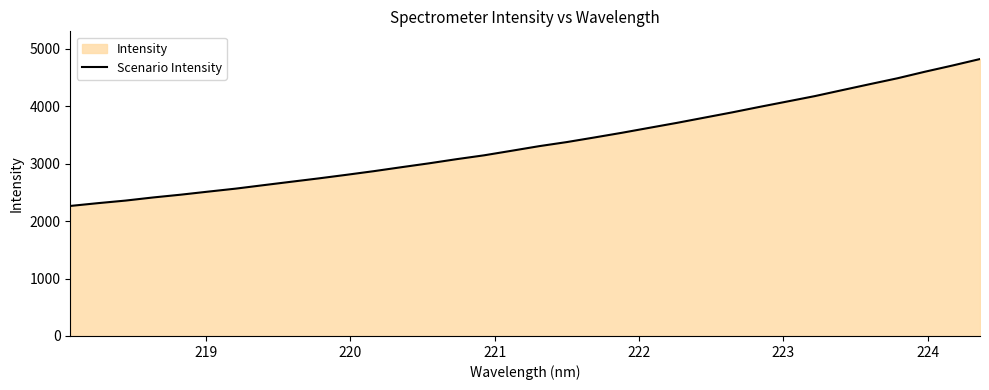

What is the smallest value displayed?

2264.1